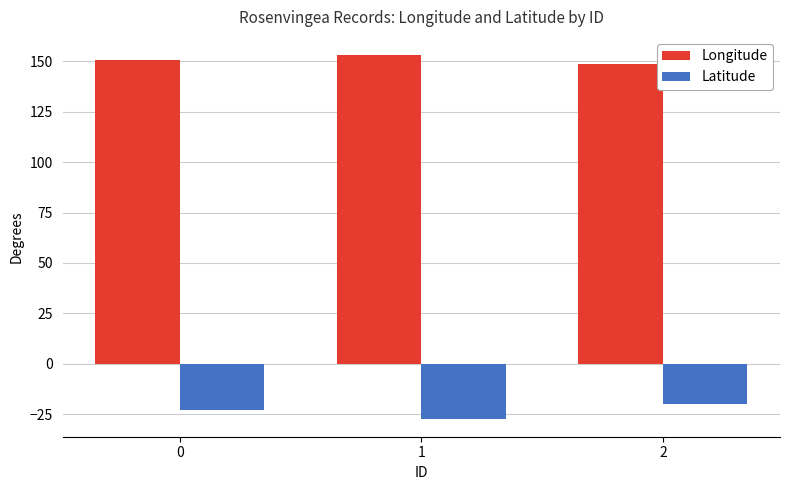

The Longitude series shows 153.1 at 1. True or false?

True